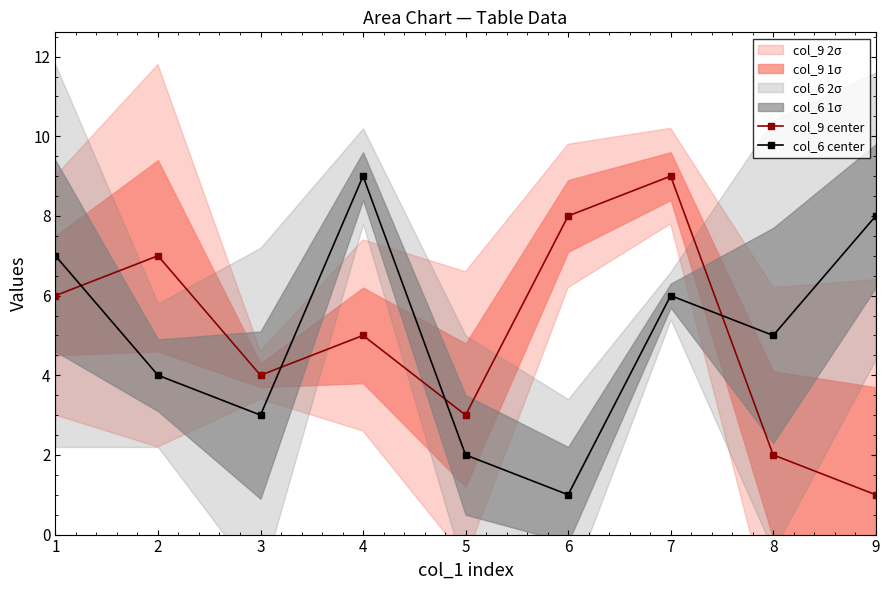

Where do col_6 center and col_9 center first cross each other?

1 and 2